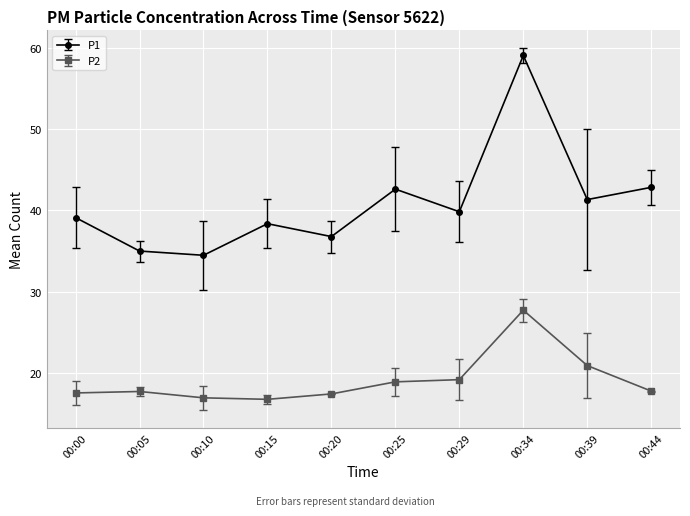

At which category does the chart reach its peak across all series?

00:34